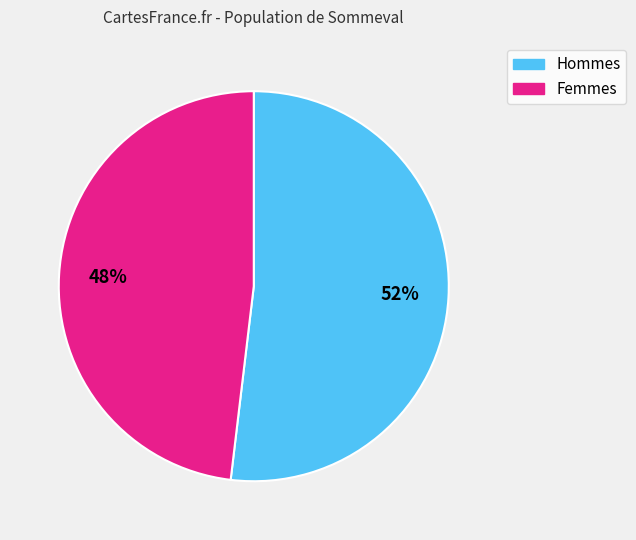

Which category has the biggest portion of the pie?

Hommes